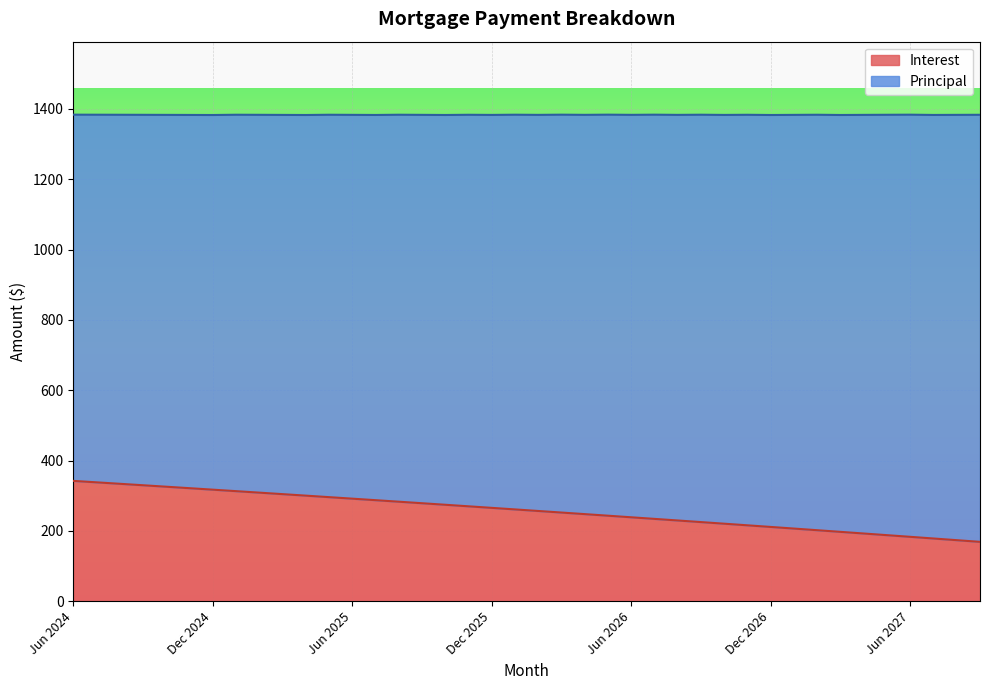

List the labels in order of value, largest first.

Jun 2024, Jul 2024, Aug 2024, Sep 2024, Oct 2024, Nov 2024, Dec 2024, Jan 2025, Feb 2025, Mar 2025, Apr 2025, May 2025, Jun 2025, Jul 2025, Aug 2025, Sep 2025, Oct 2025, Nov 2025, Dec 2025, Jan 2026, Feb 2026, Mar 2026, Apr 2026, May 2026, Jun 2026, Jul 2026, Aug 2026, Sep 2026, Oct 2026, Nov 2026, Dec 2026, Jan 2027, Feb 2027, Mar 2027, Apr 2027, May 2027, Jun 2027, Jul 2027, Aug 2027, Sep 2027